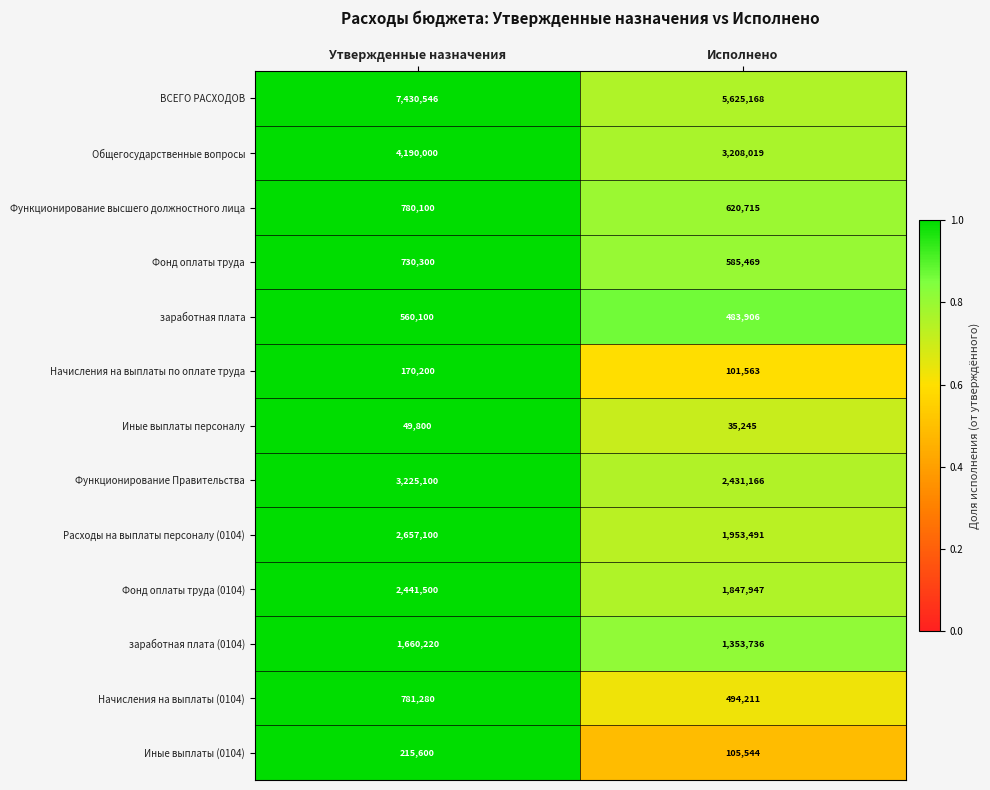

Which category has the lowest value across all series?

Исполнено